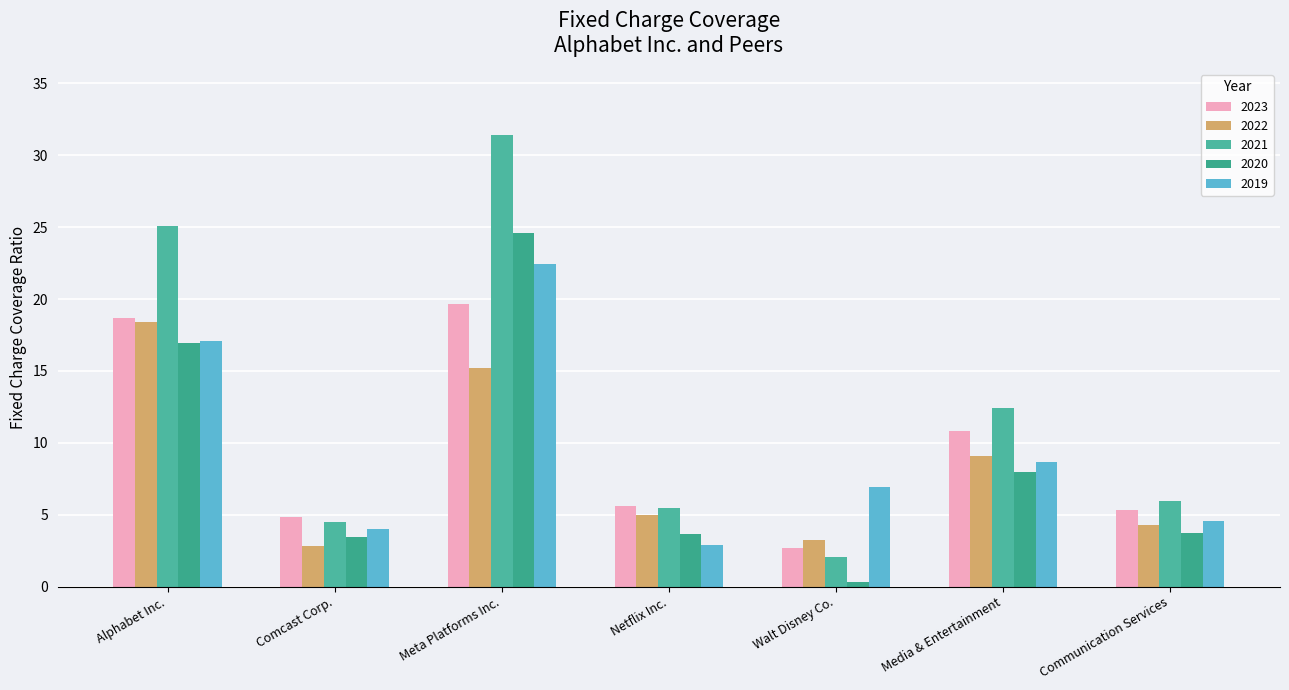

What is the sum of all 2023 values?

67.7